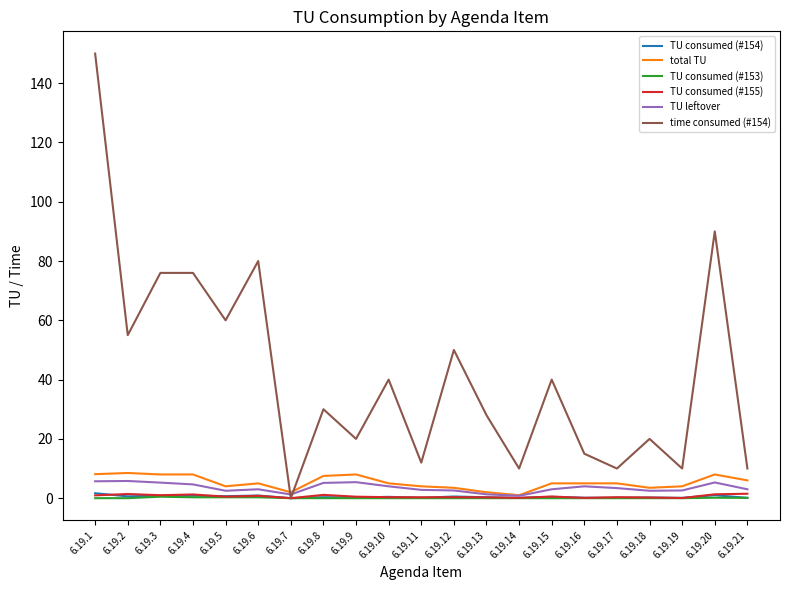

How many series are shown in this chart?

6